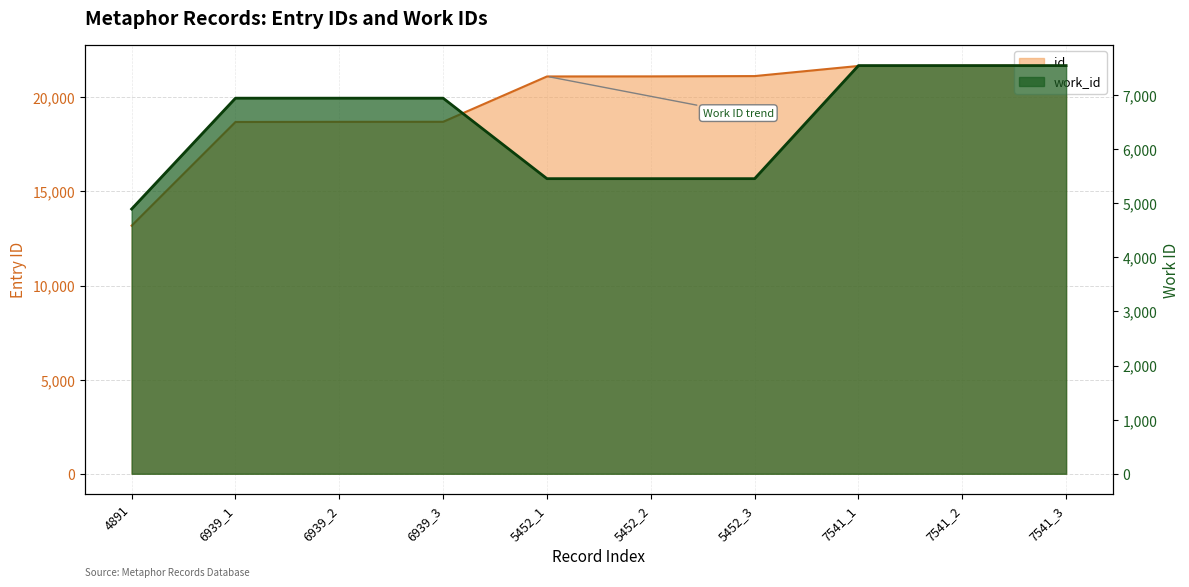

Reading left to right, what are all the values shown in this chart?

id: 4891=13180	6939_1=18688	6939_2=18696	6939_3=18698	5452_1=21107	5452_2=21111	5452_3=21127	7541_1=21665	7541_2=21672	7541_3=21685
work_id: 4891=4891	6939_1=6939	6939_2=6939	6939_3=6939	5452_1=5452	5452_2=5452	5452_3=5452	7541_1=7541	7541_2=7541	7541_3=7541